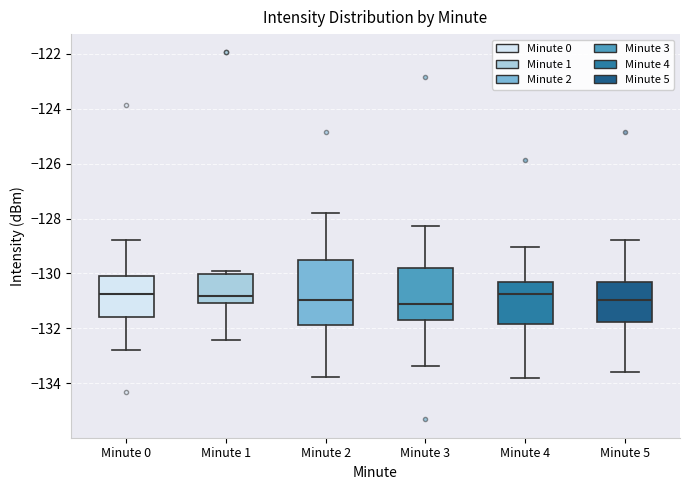

Where is the lower edge of the box for Minute 5 on the y-axis? The values are not printed on the chart, so give them approximately, as read against the axis.

-131.8